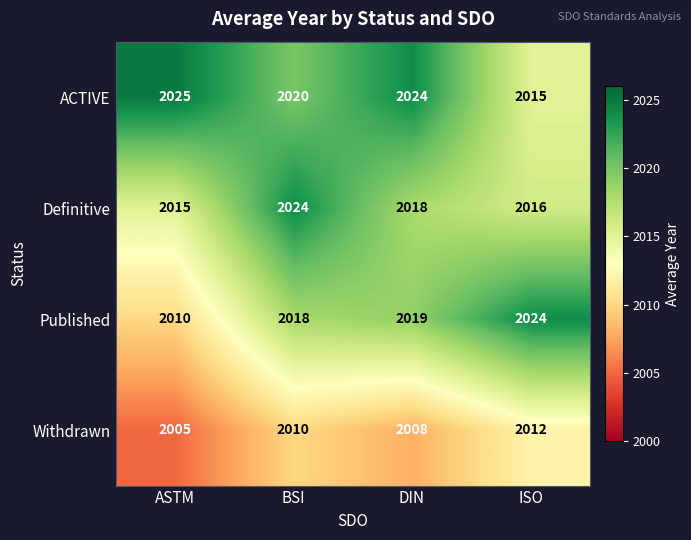

Where is ACTIVE nearest to the value 2020?

BSI